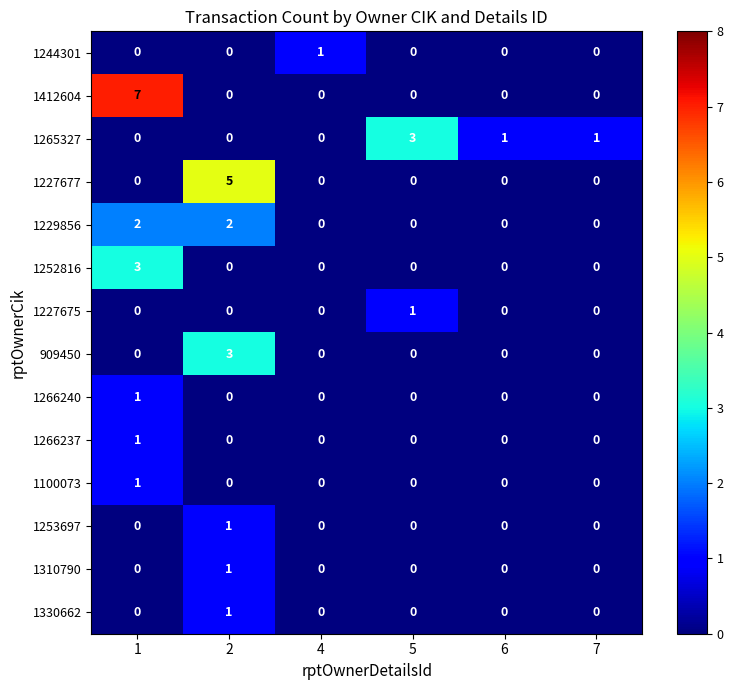

How many 1227675 values are between 0 and 1?

6